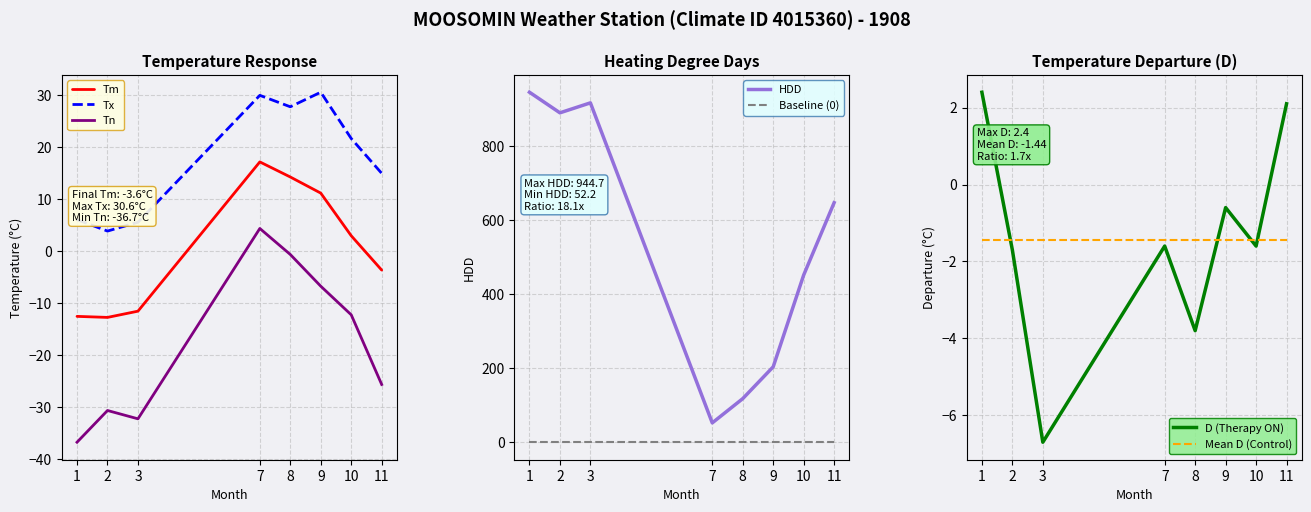

Where does the D series first go above -1?

1